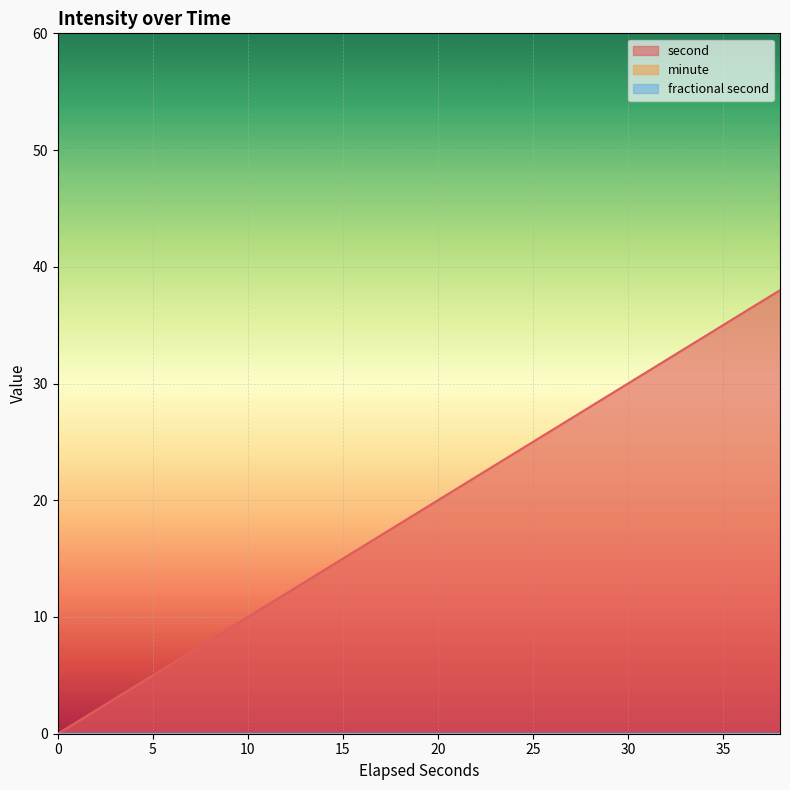

Which series has the largest range (max minus min)?

second